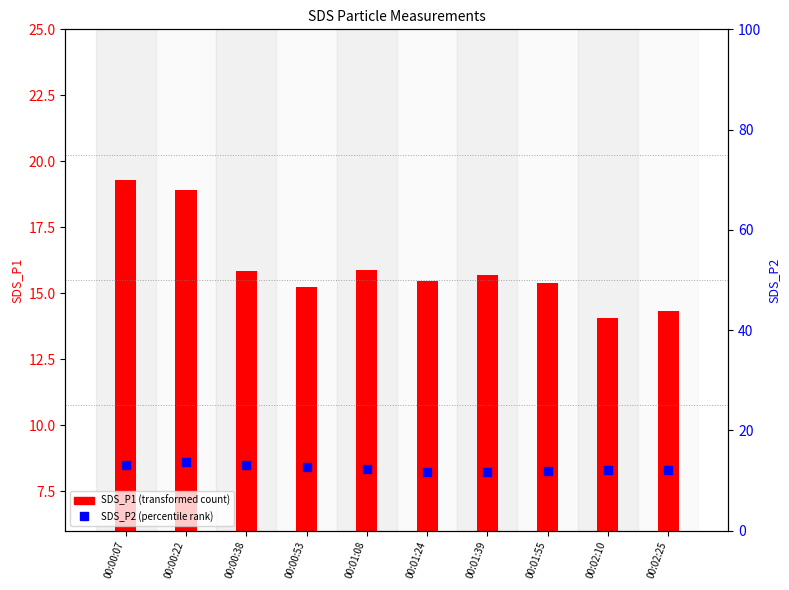

Which series reaches the minimum Y coordinate?

SDS_P2